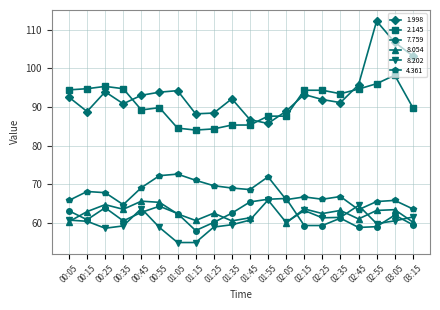

How many values in the 4.361 series exceed 67?

10